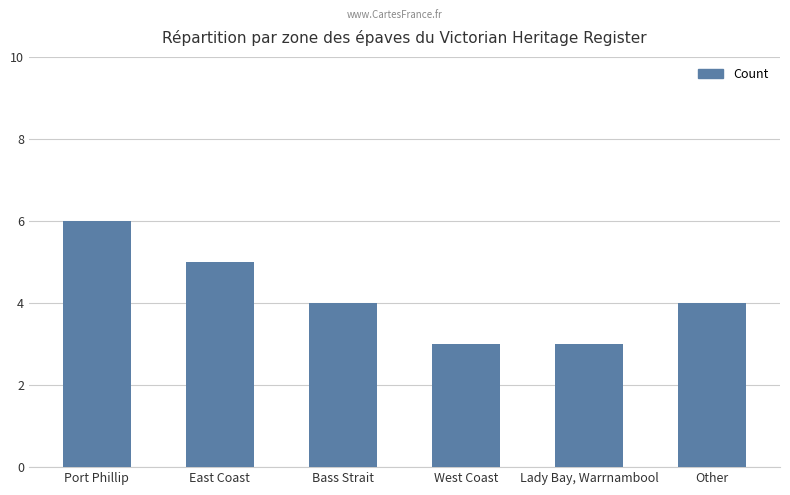

Reading right to left, what are all the values shown in this chart?

4	3	3	4	5	6